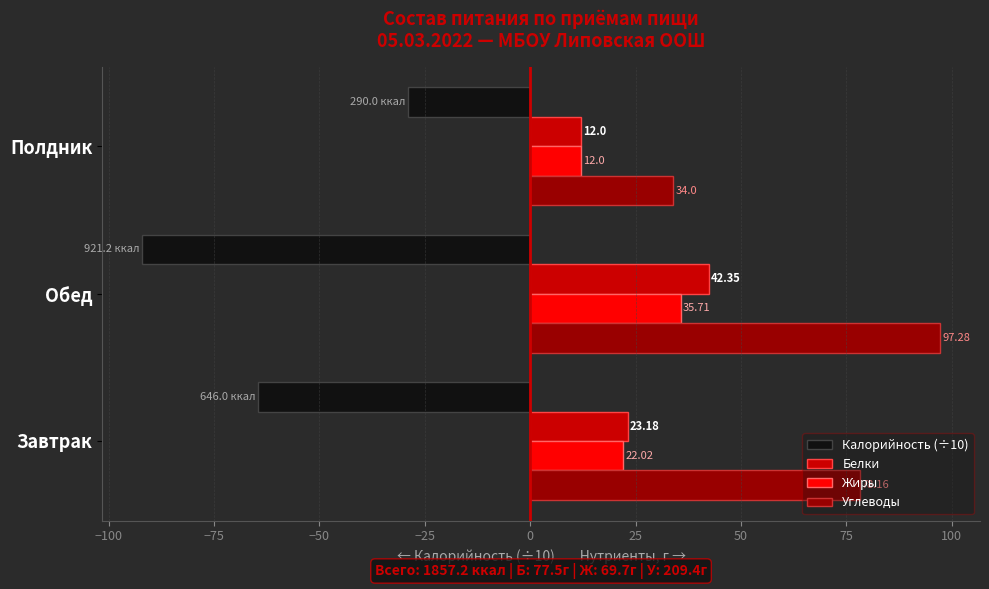

Which series has the largest total across all categories?

Углеводы